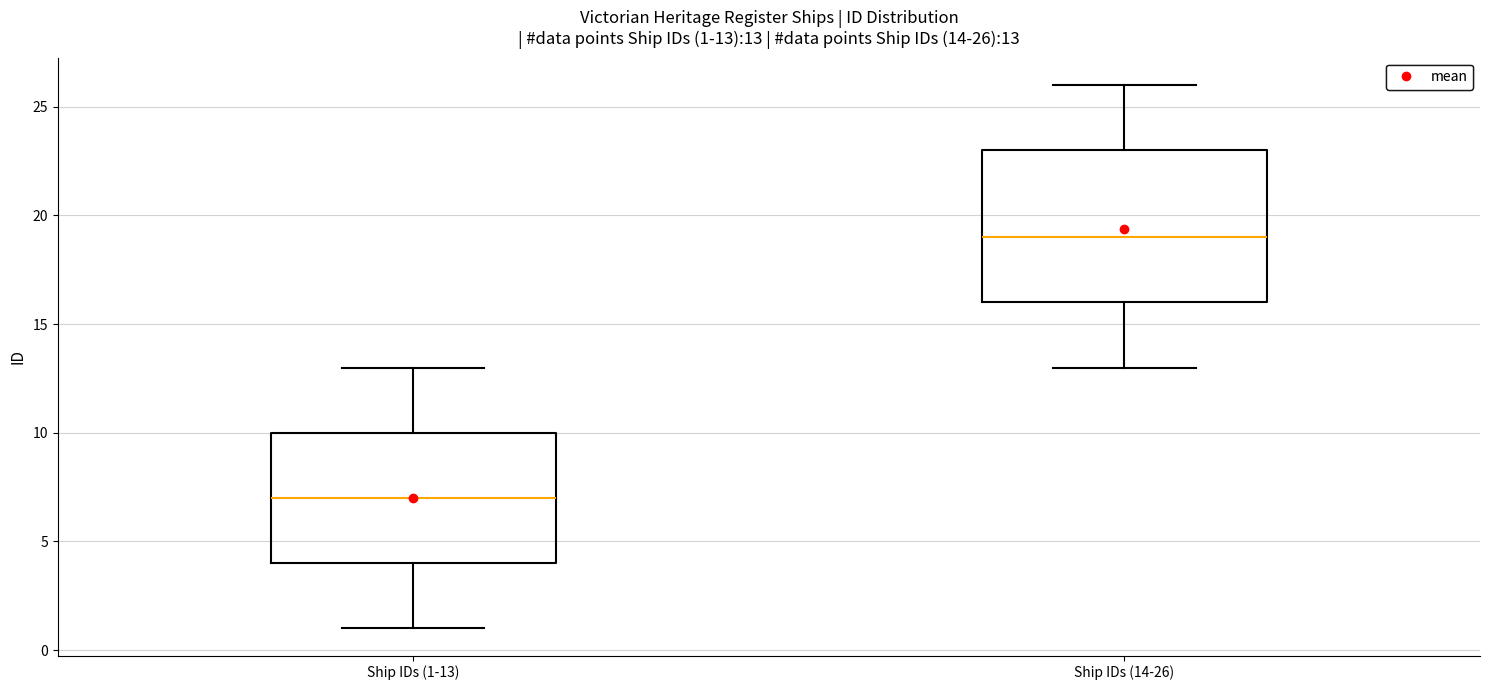

Which box is the tallest, from its lower edge to its upper edge?

Ship IDs (14-26)